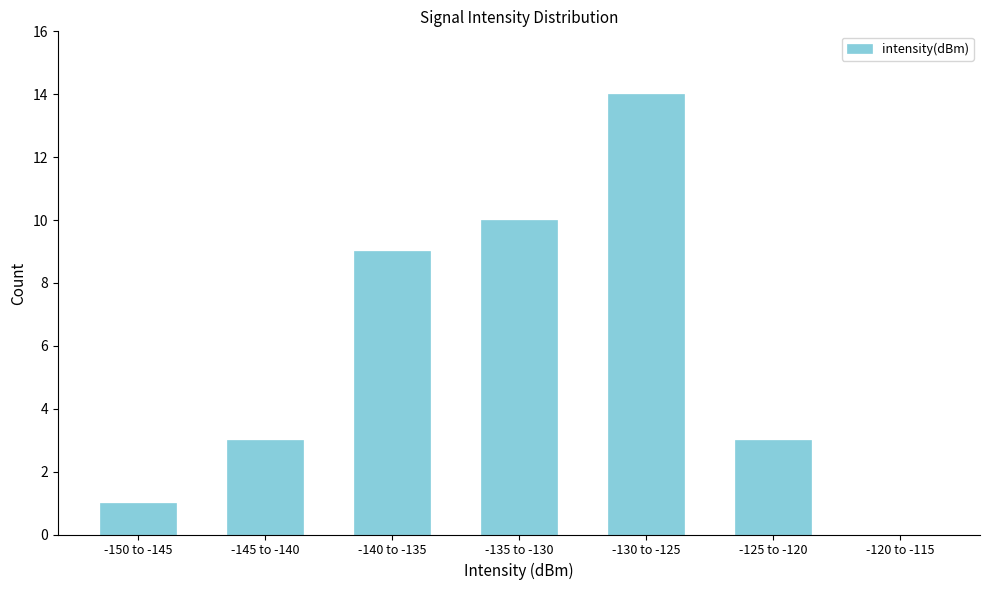

Reading left to right, extract all data points from this chart.

-150 to -145=1	-145 to -140=3	-140 to -135=9	-135 to -130=10	-130 to -125=14	-125 to -120=3	-120 to -115=0